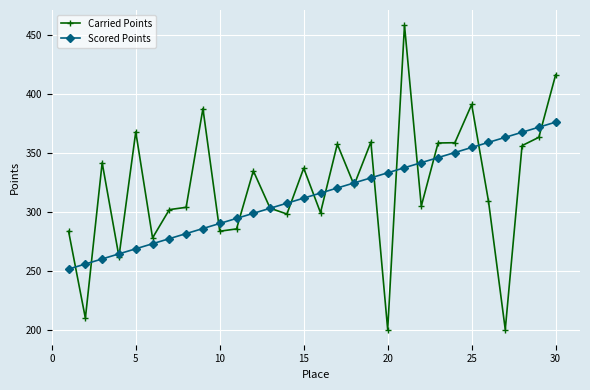

What is the lowest value of the Carried Points series?

200.0